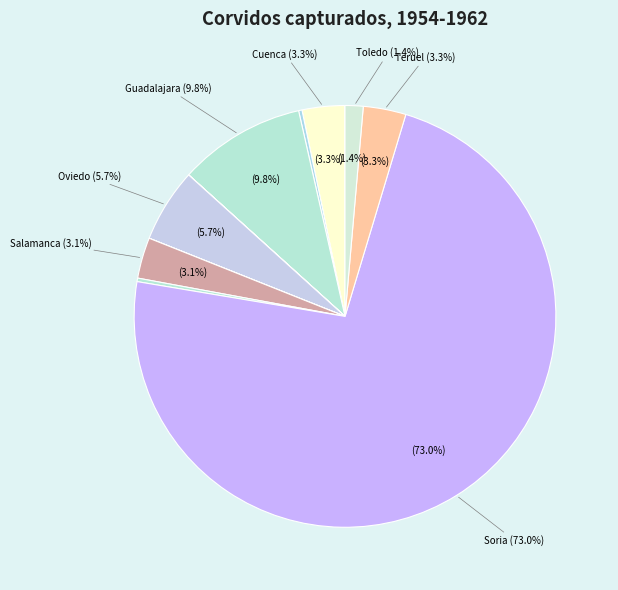

Which category has the smallest portion of the pie?

Palencia